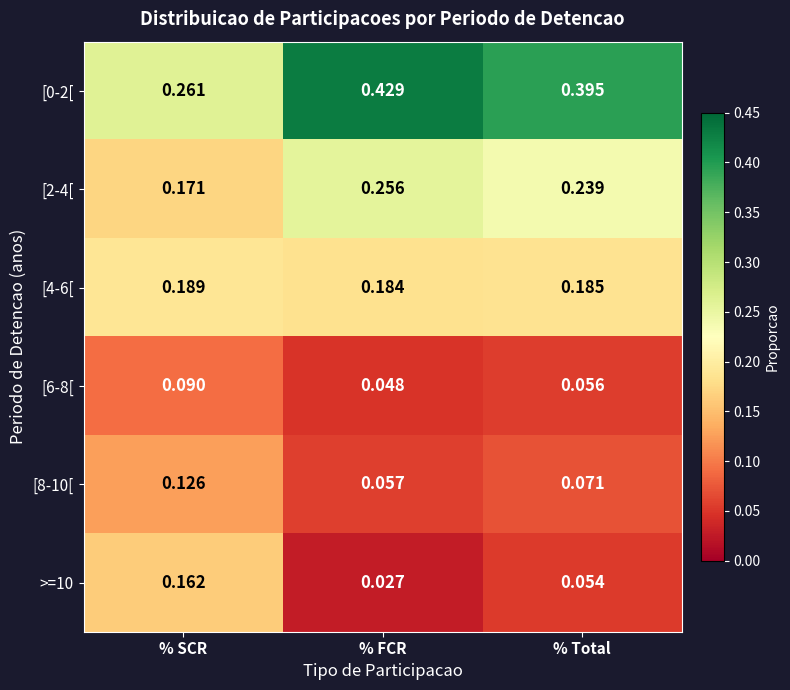

Is the value of [2-4[ at % SCR greater than the value of [4-6[ at % SCR?

No